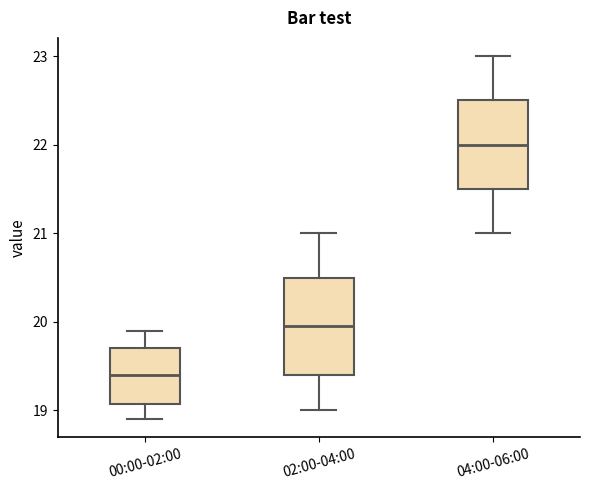

Which box's median line is the highest?

04:00-06:00